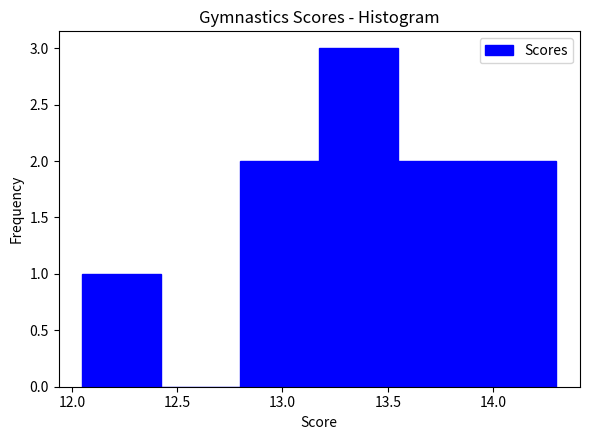

Reading left to right, transcribe this chart: for each bar, give the range it covers on the x-axis and its height. Neither the bar edges nor the heights are printed on the chart, so give them approximately, as read against the axes.

12.050 to 12.425: 1
12.425 to 12.800: 0
12.800 to 13.175: 2
13.175 to 13.550: 3
13.550 to 13.925: 2
13.925 to 14.300: 2